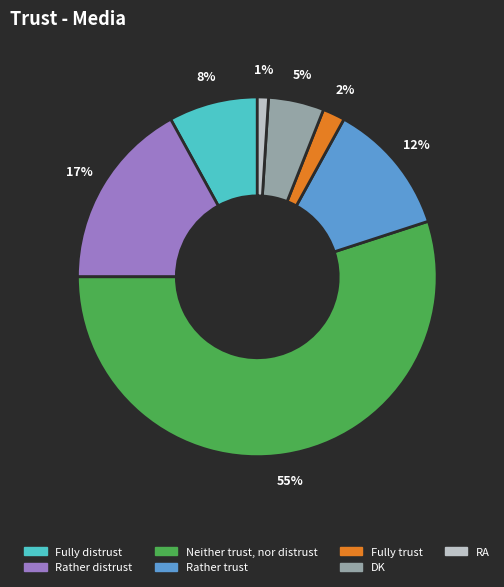

How many segments does this pie chart have?

7